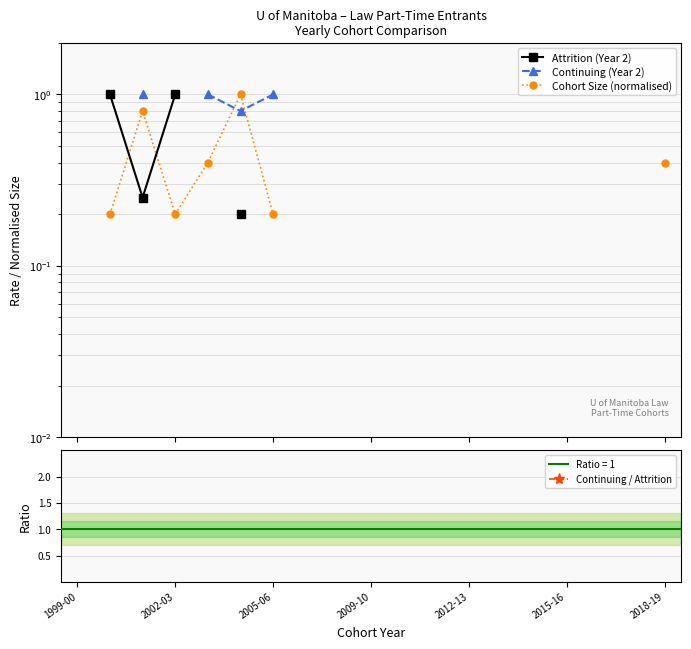

Between 1999-00 and 10, which is larger?

10